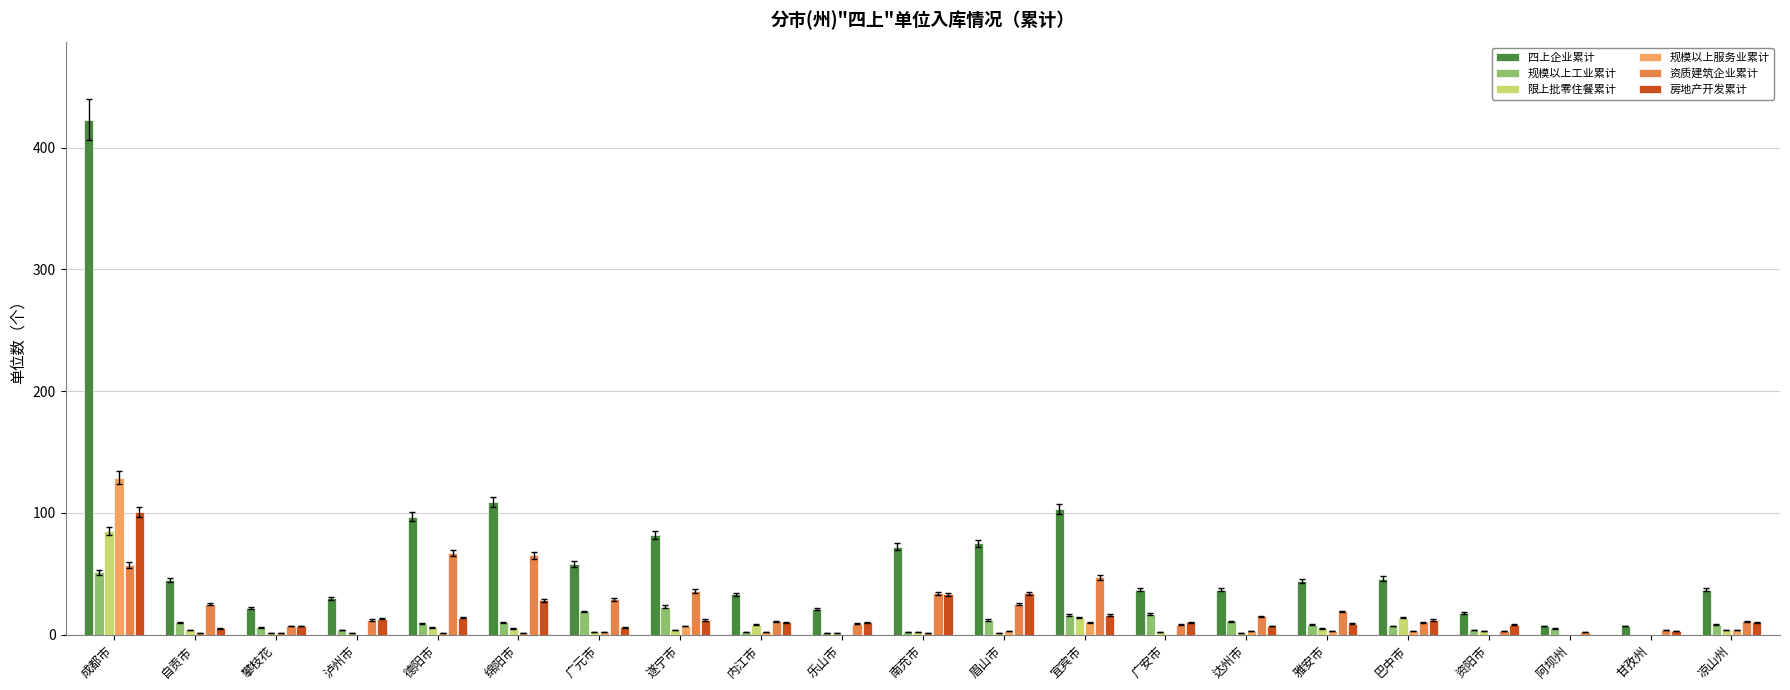

What is the maximum value shown in the chart?

423